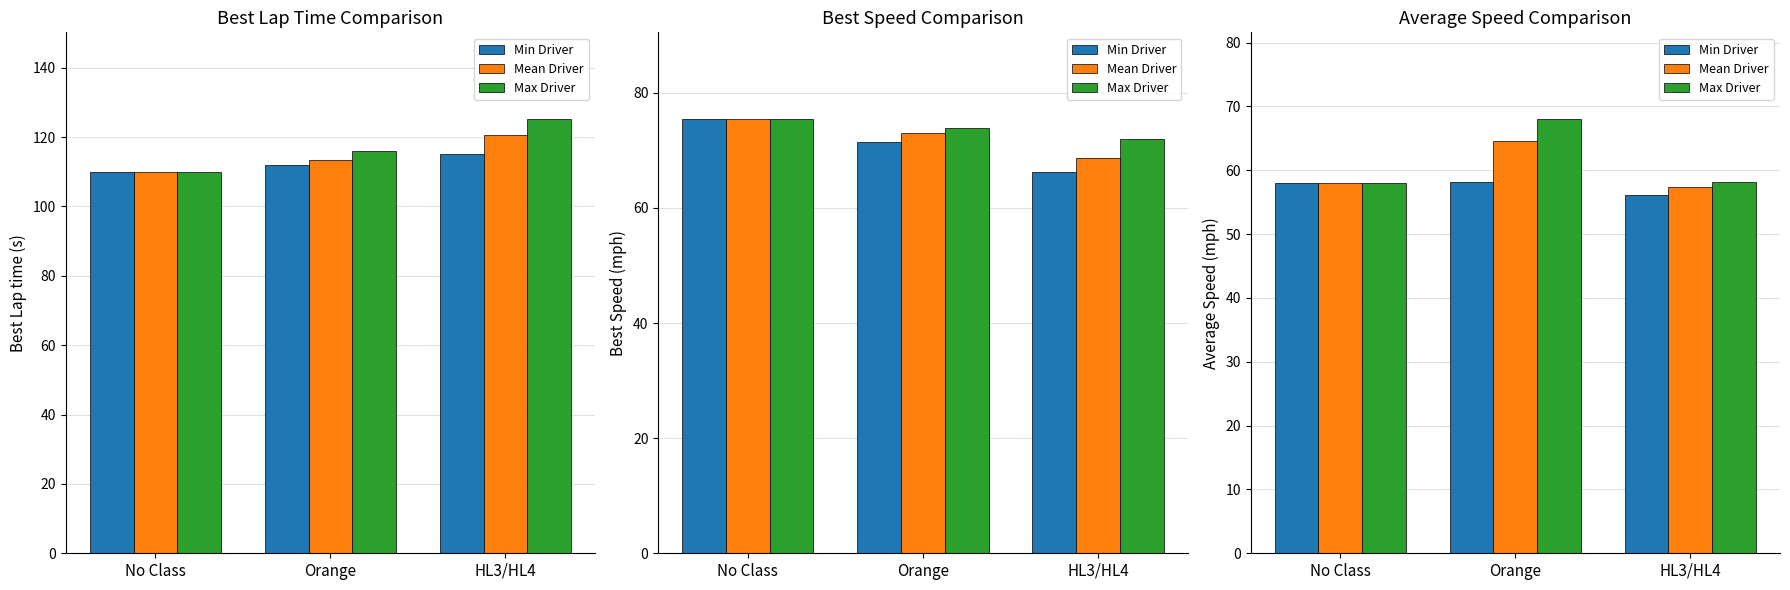

Where is Max Driver nearest to the value 63?

HL3/HL4